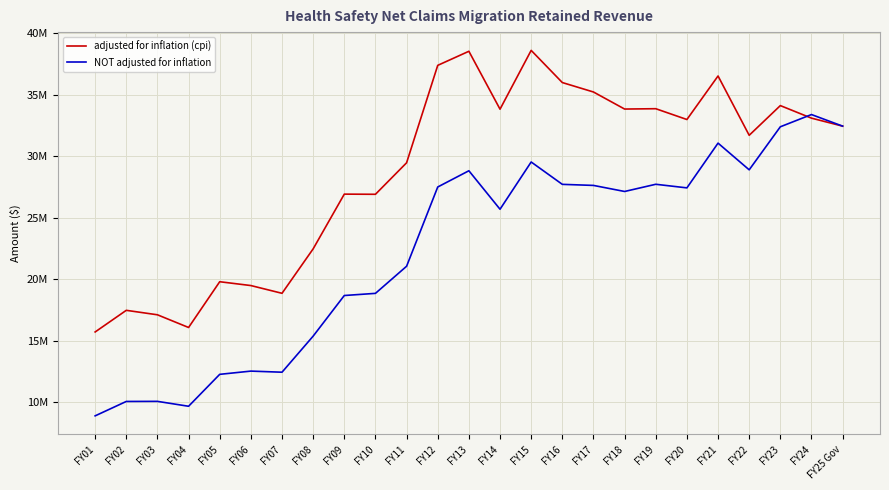

Reading left to right, transcribe all the data shown in this chart.

adjusted for inflation (cpi): 15713100	17473245	17109845	16077485	19798766	19487399	18857184	22472349	26922913	26909590	29472392	37395356	38540844	33830664	38613122	35996694	35228872	33841990	33869970	32990894	36531421	31707907	34123347	33102154	32452307
NOT adjusted for inflation: 8890870	10061876	10069666	9670807	12267020	12530216	12440110	15375008	18677939	18852445	21057507	27502998	28823201	25694307	29536410	27717971	27631406	27138642	27724170	27431406	31070586	28900000	32400000	33394788	32452307